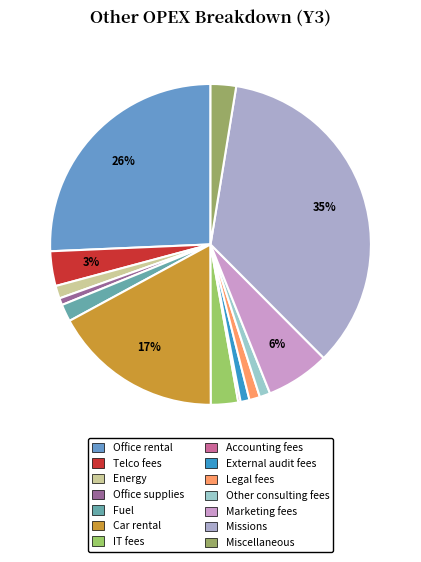

To the nearest percent, what is the difference between the Fuel and External audit fees slice percentages?

1%